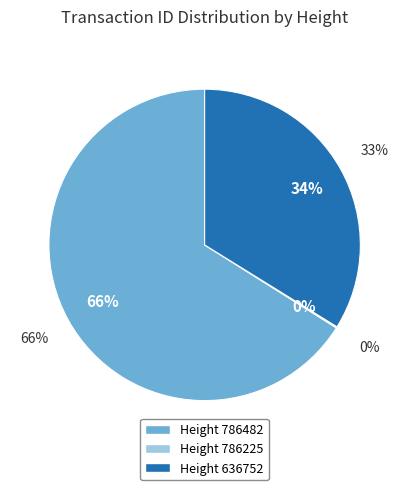

To the nearest percent, what is the combined percentage of 786225 and 636752?

34%